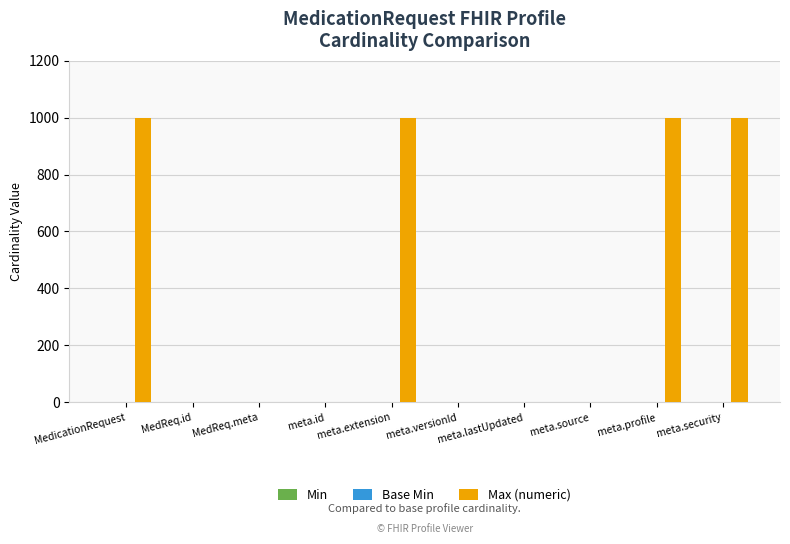

What is the maximum value shown in the chart?

999